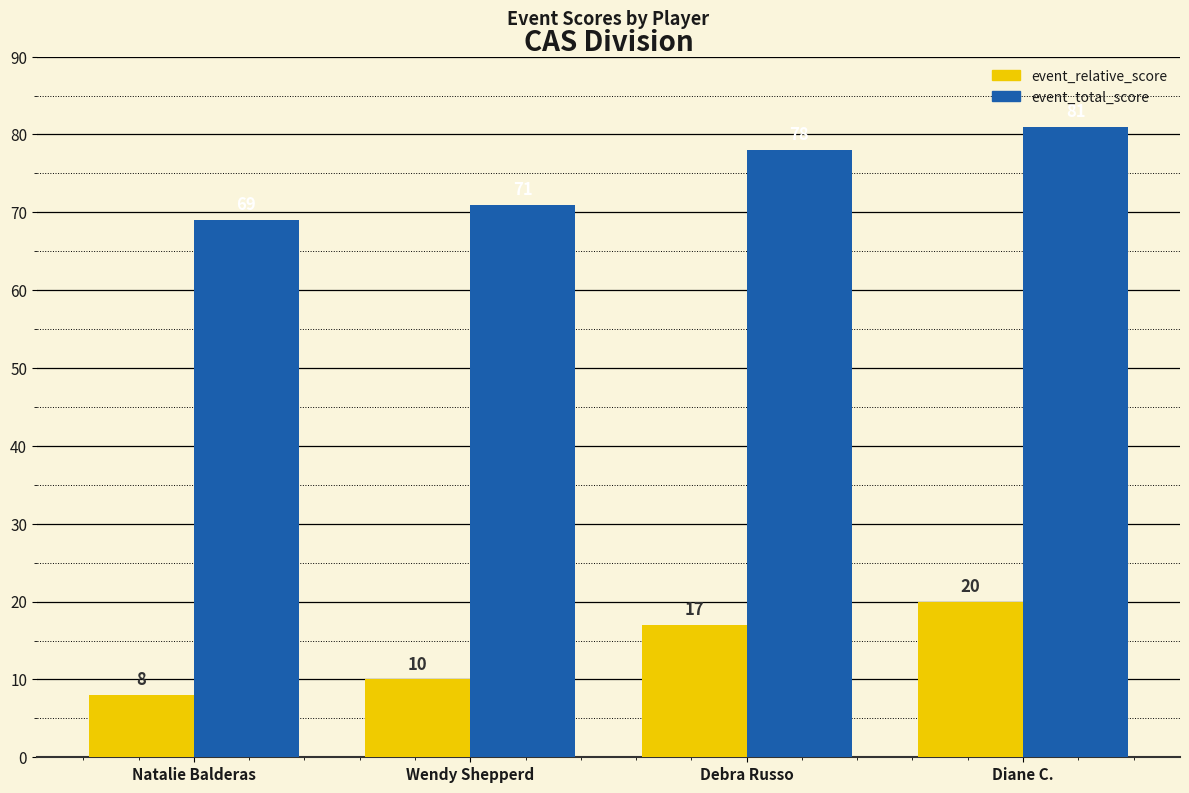

Count the event_total_score values in the range 71 to 81.

3